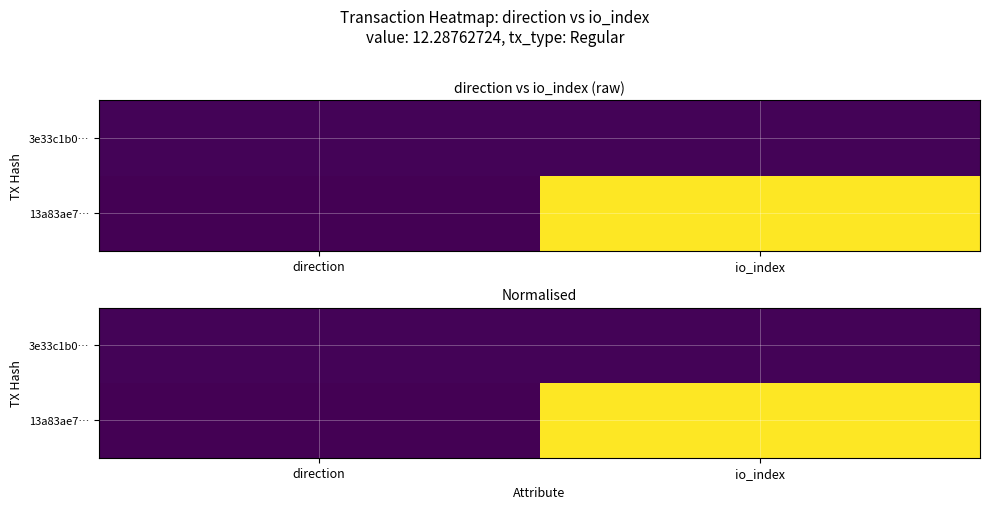

Count the number of data series in this chart.

2